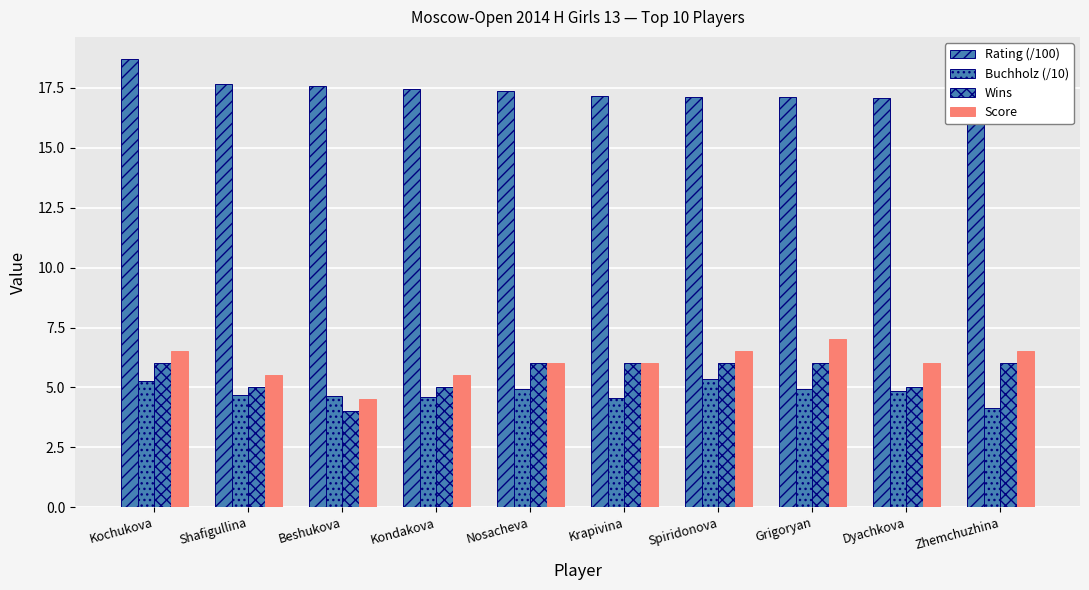

What is the sum of all Rating (/100) values?

174.0